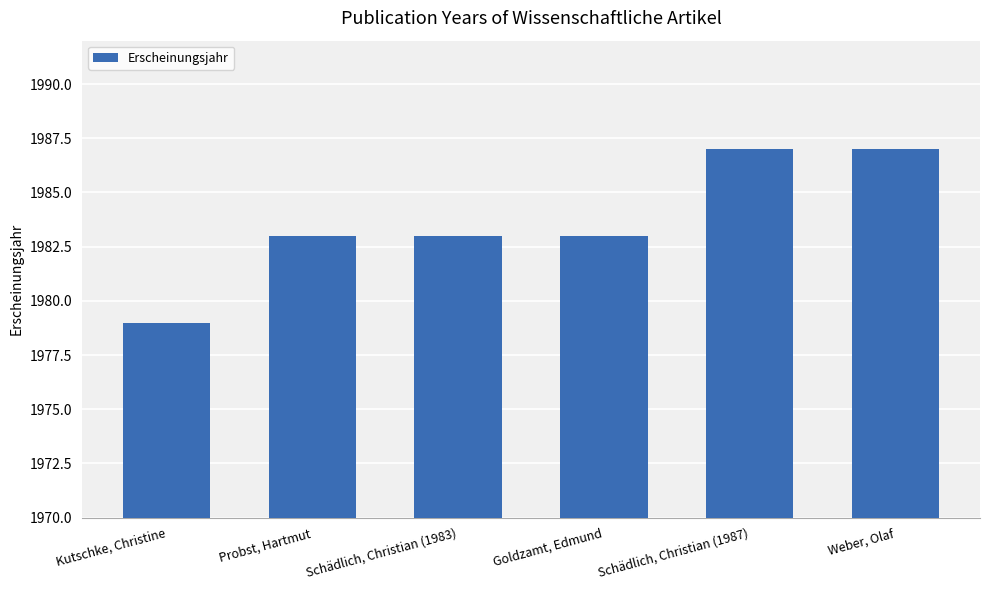

The chart shows a value of 888 at Kutschke, Christine. True or false?

False